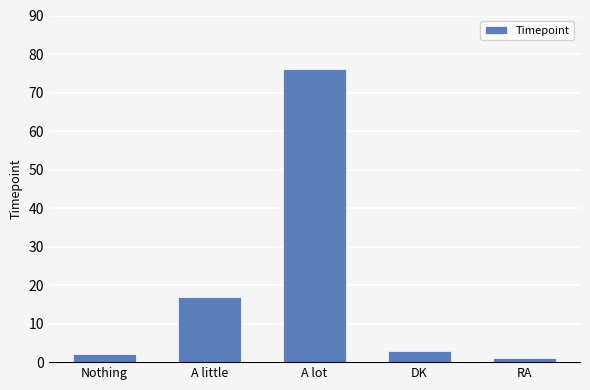

The value at A little is 29. True or false?

False